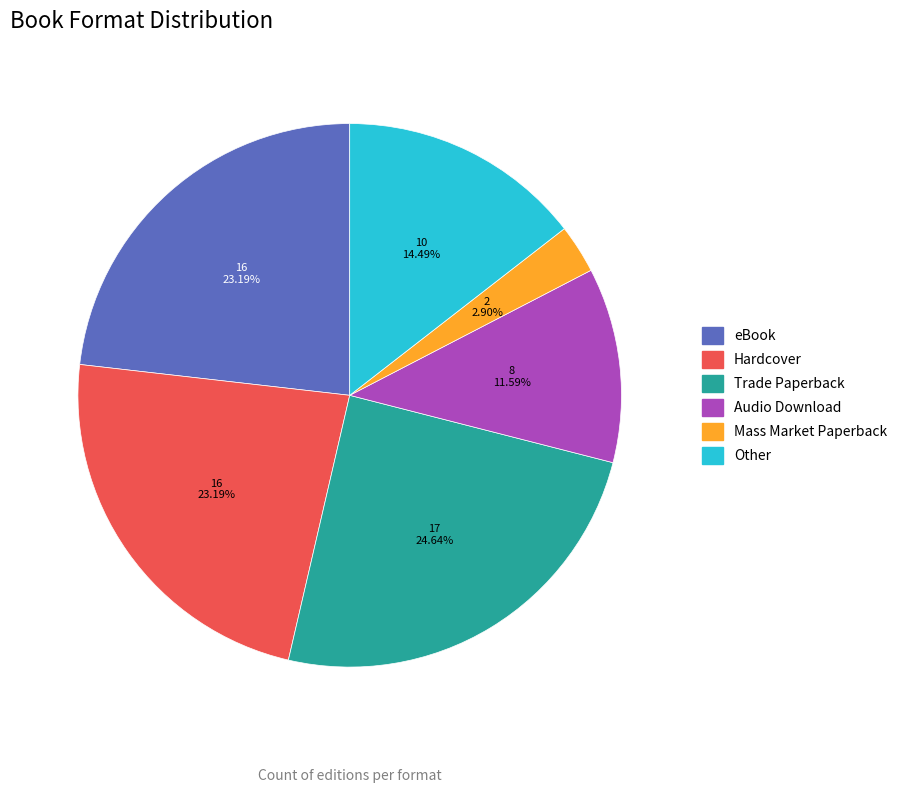

Is Hardcover the majority of the pie?

No